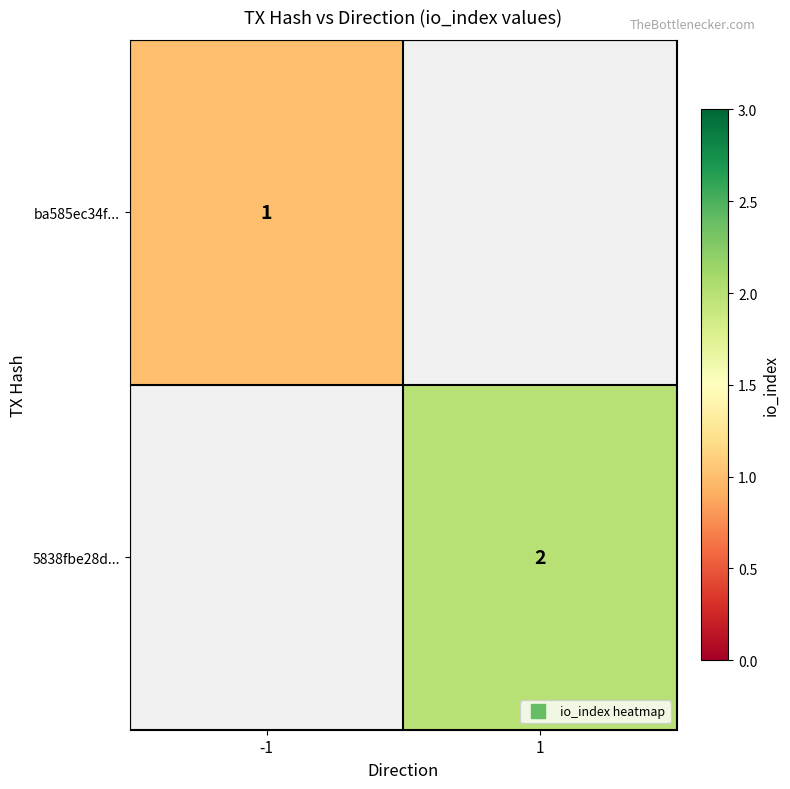

What is the minimum value shown in the chart?

1.0